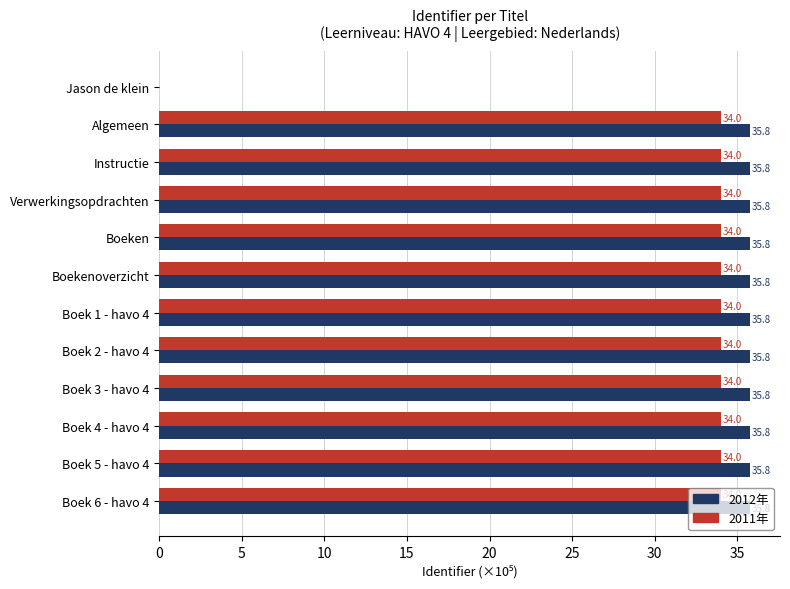

The value of 2011年 at Boek 6 - havo 4 is 34.0. True or false?

True